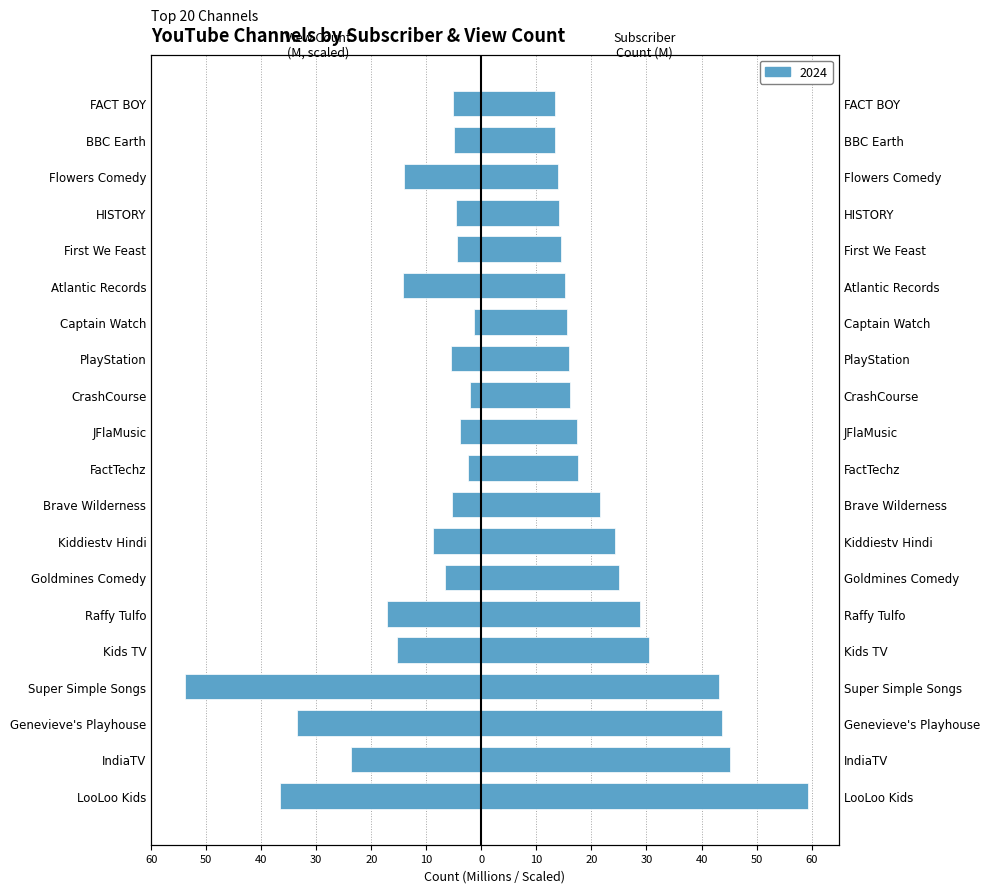

What is the value of the View Count (billions, scaled) bar at the 11th from the left?

-33.5